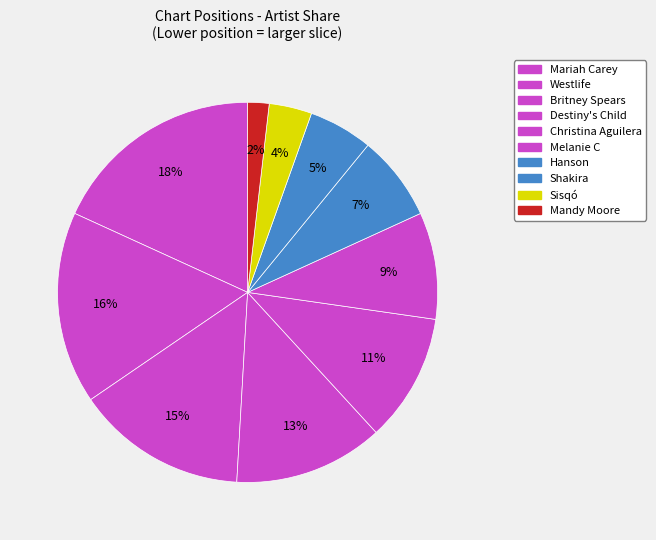

To the nearest percent, what portion does Mandy Moore represent?

2%